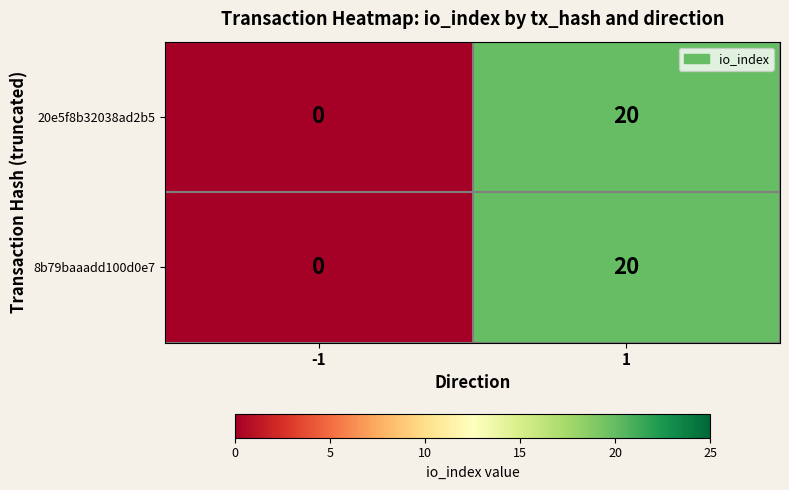

What is the difference between the maximum and minimum values in the 20e5f8b32038ad2b5 series?

20